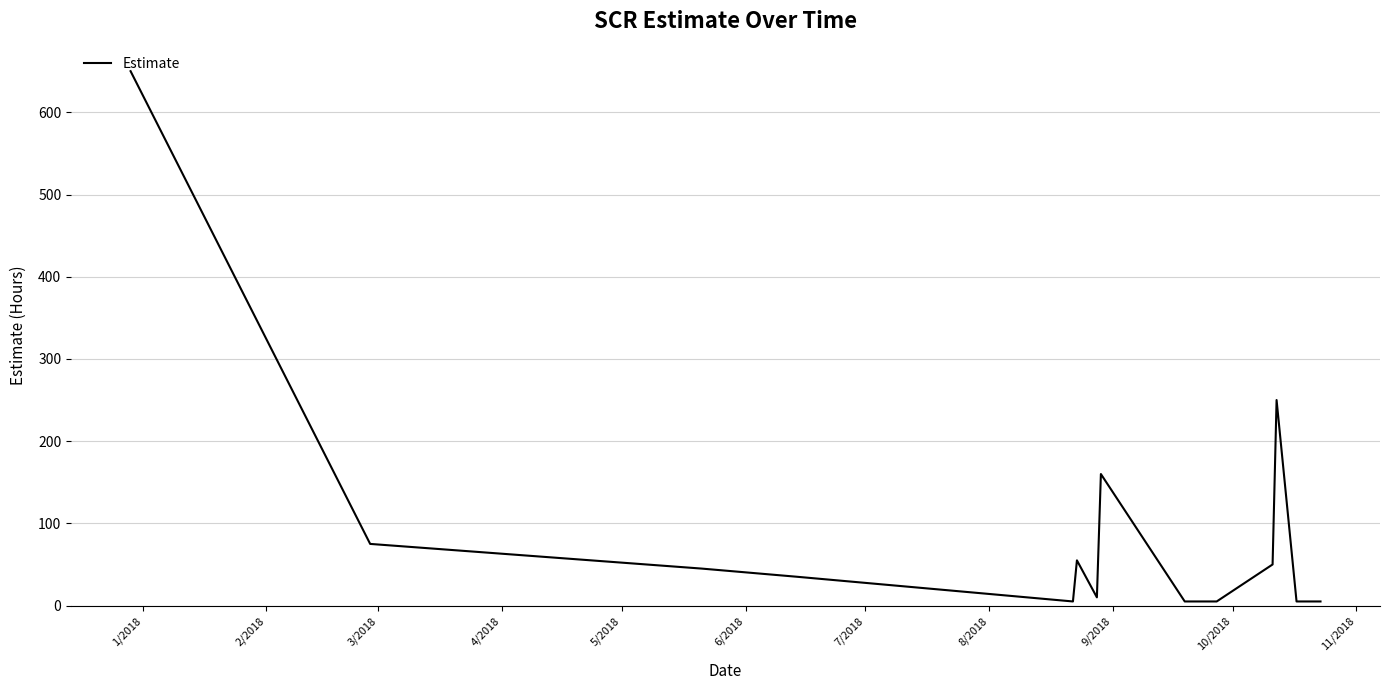

What is the difference between the maximum and minimum values?

645